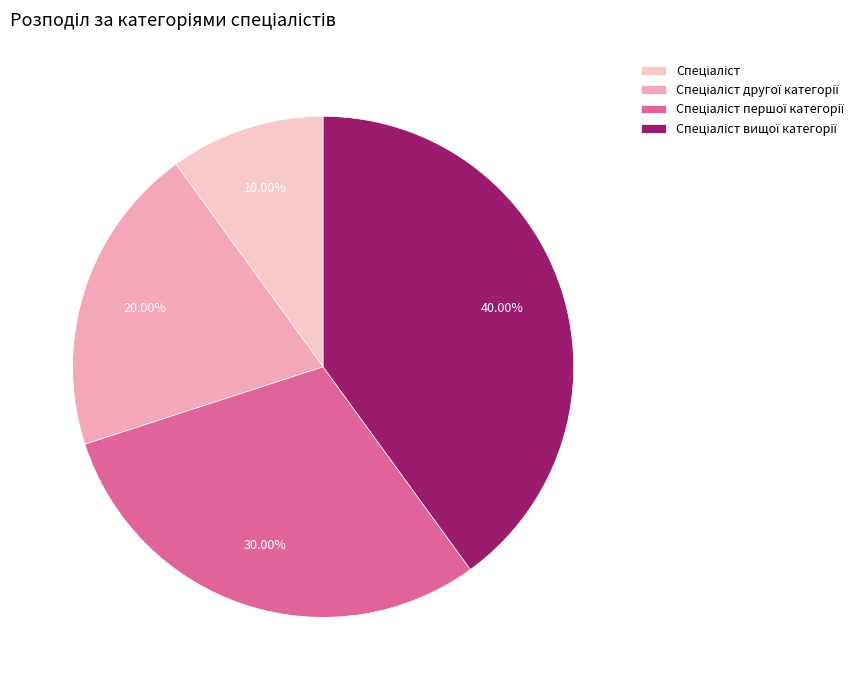

To the nearest percent, what is the average slice percentage?

25%